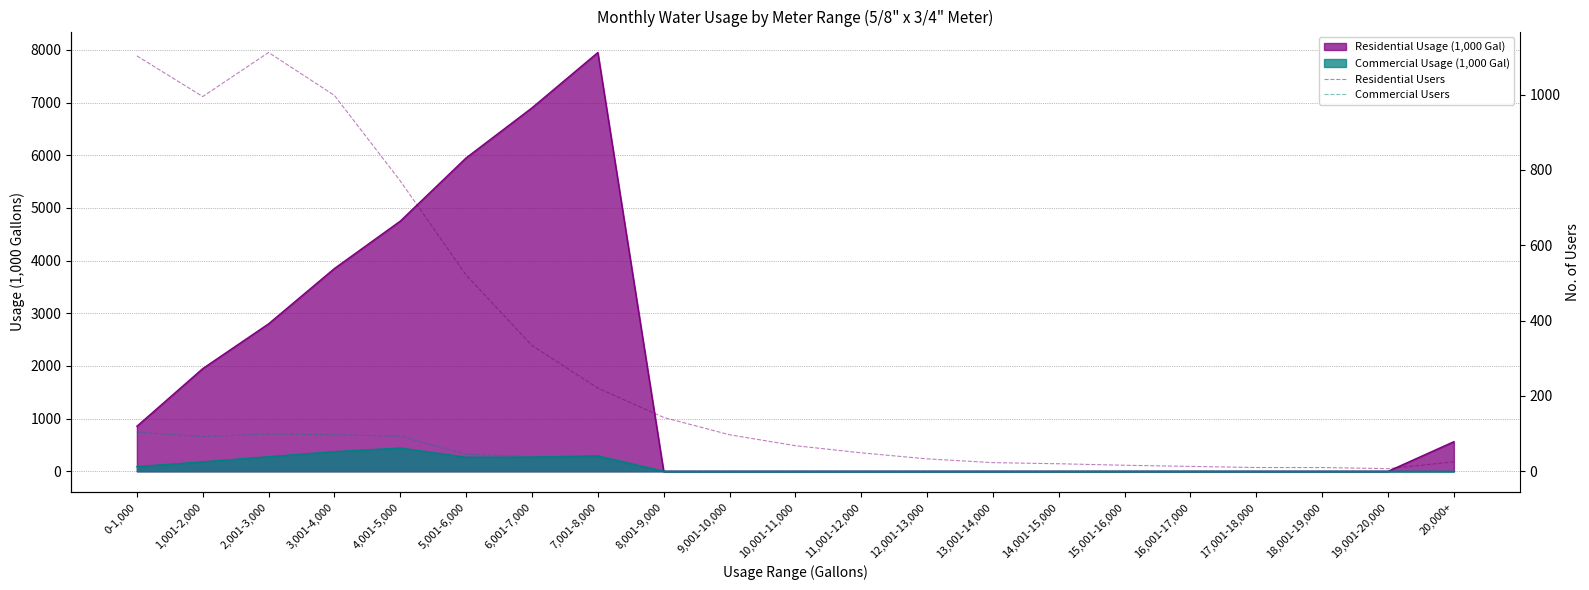

Does the chart have visible grid lines?

Yes